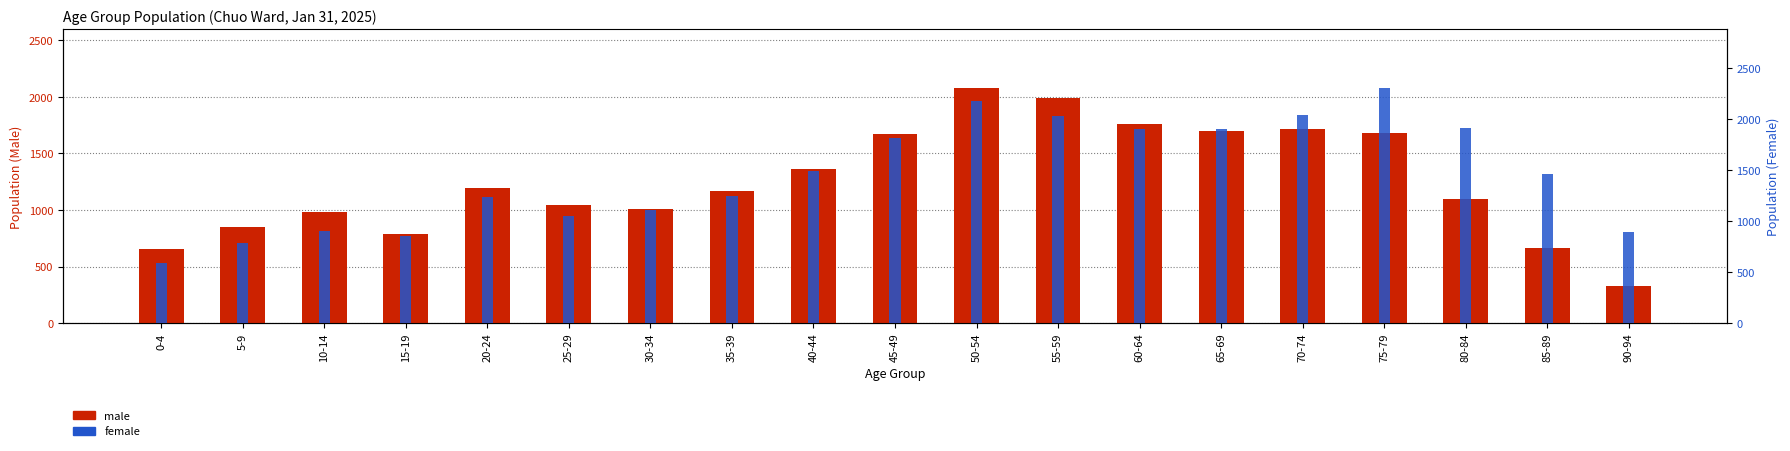

Is it true that male equals 747 at 40-44?

False